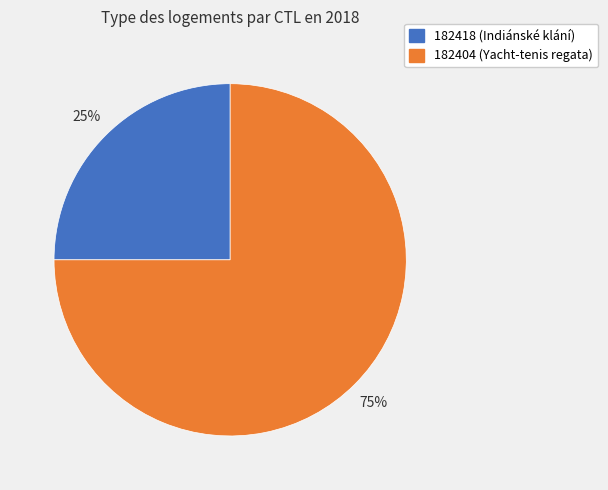

The 182404 slice represents 75% of the pie. True or false?

True